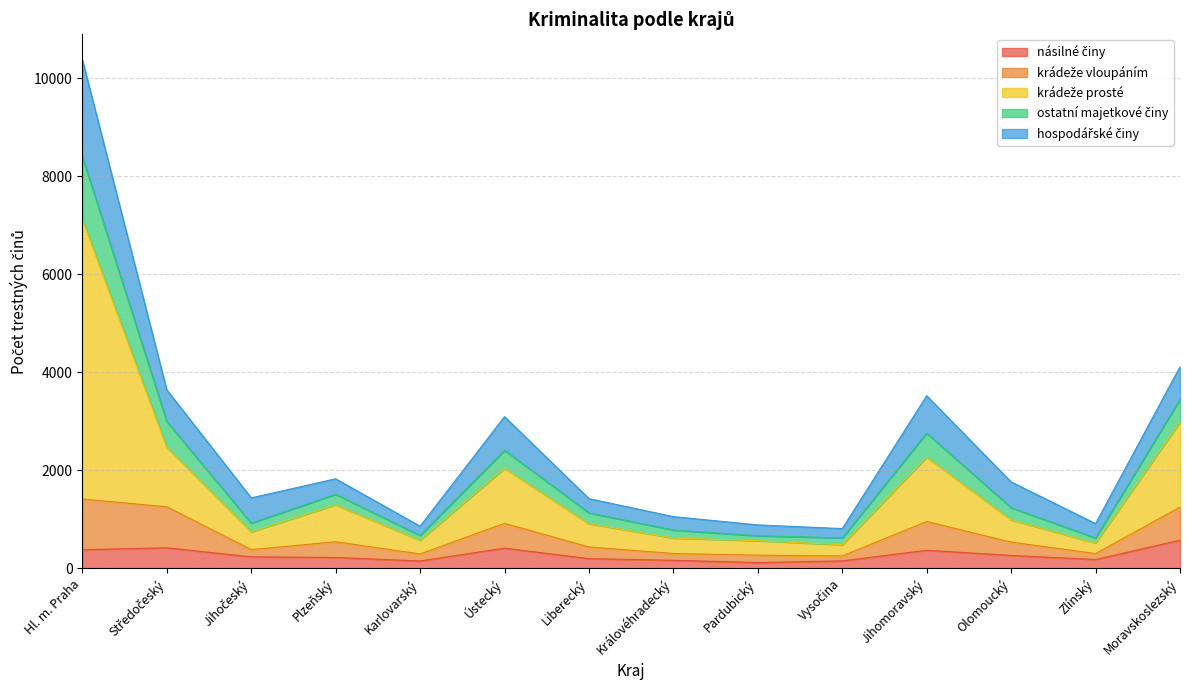

What position from the right is Olomoucký?

3